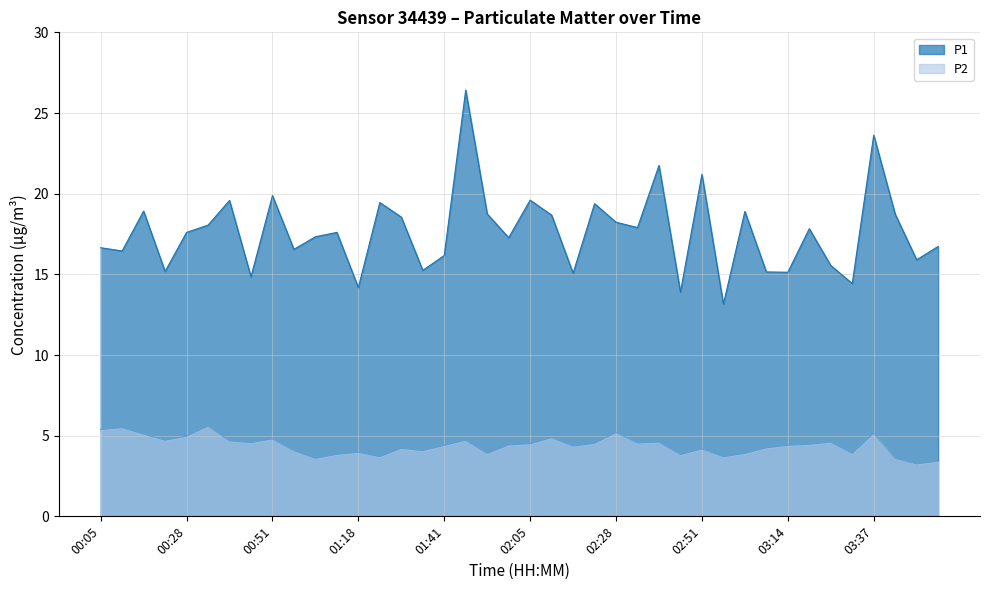

How many values in the P2 series exceed 4?

28